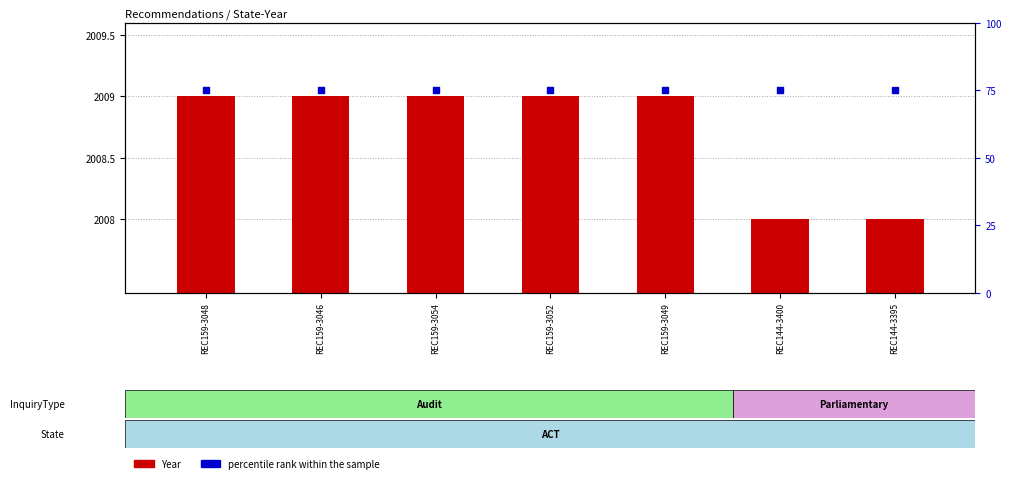

What is the total value across all series at REC144-3395?

2083